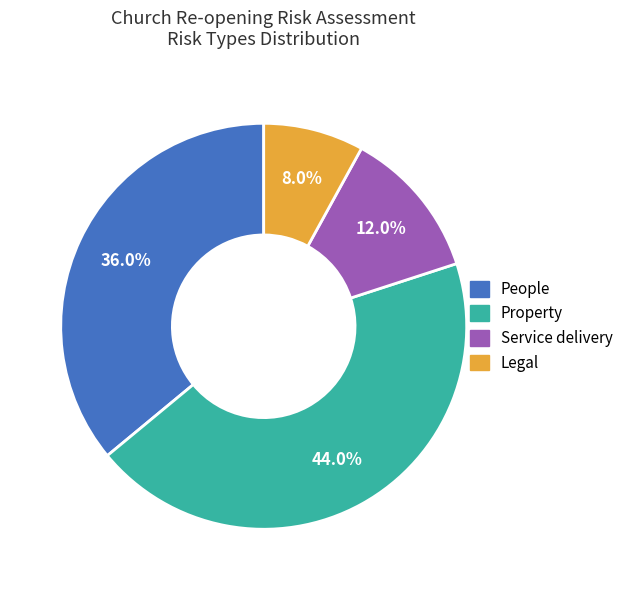

To the nearest percent, what is the difference between the Legal and Service delivery slice percentages?

4%